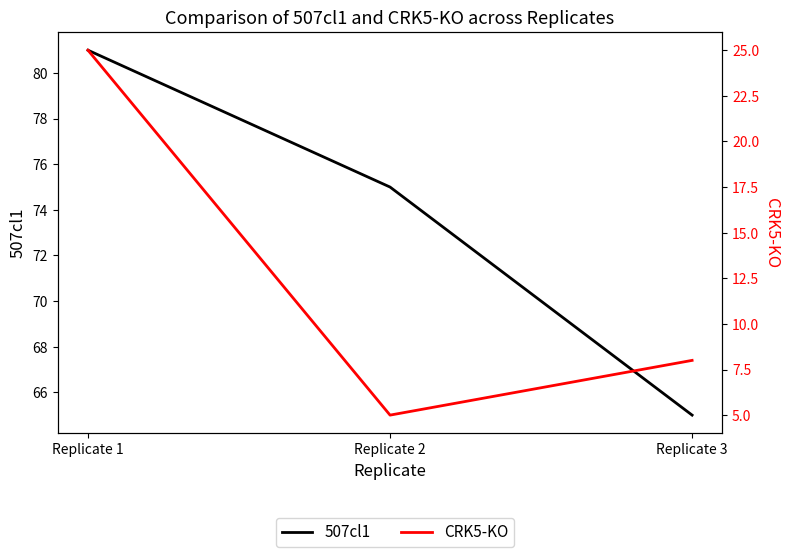

What is the value of the 507cl1 point at the 3rd from the left?

65